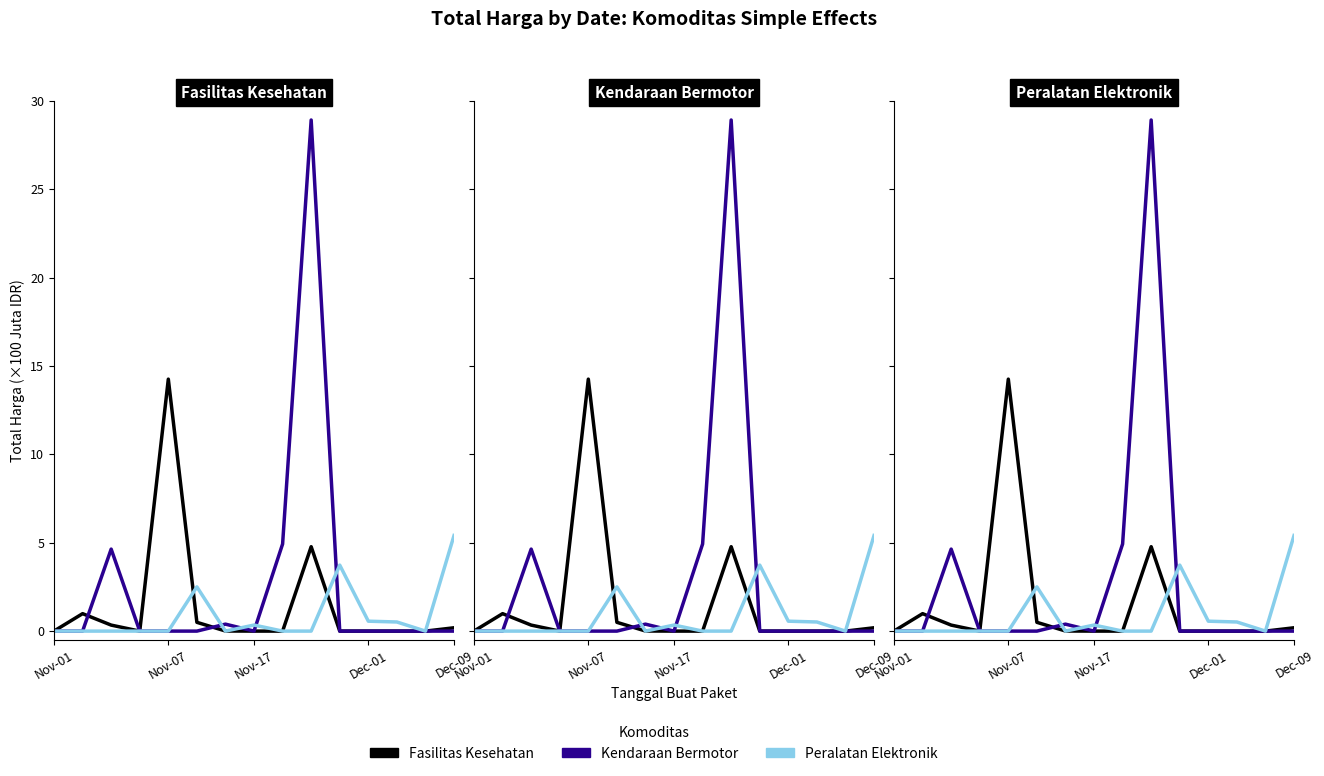

What position from the left is Nov-07?

5